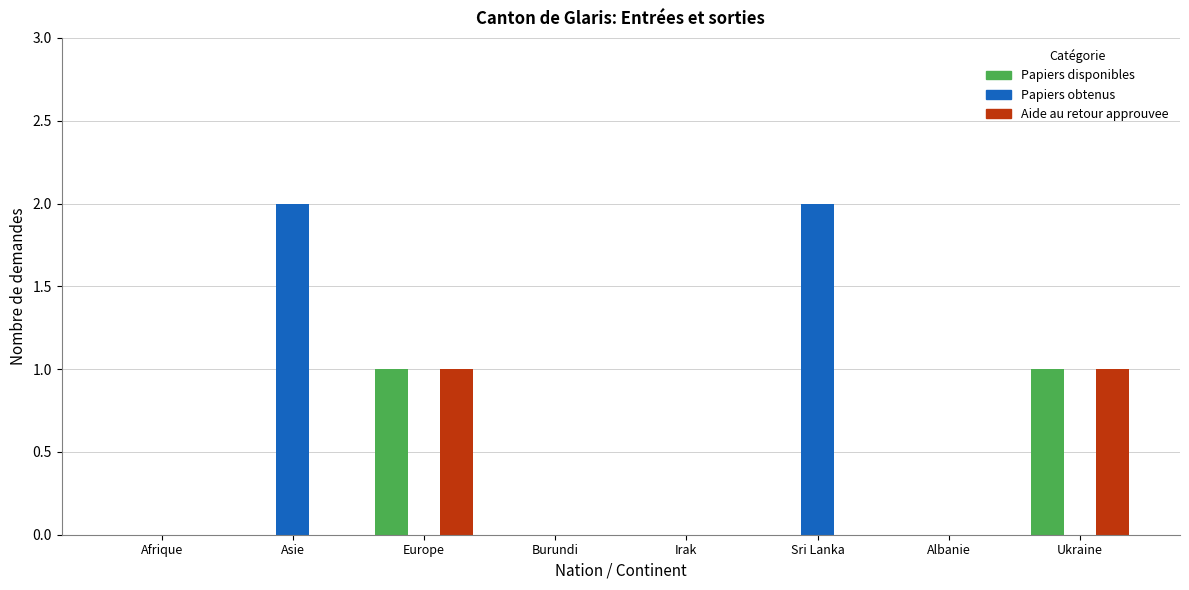

Is the value of Papiers obtenus at Europe greater than the value of Aide au retour approuvee at Europe?

No